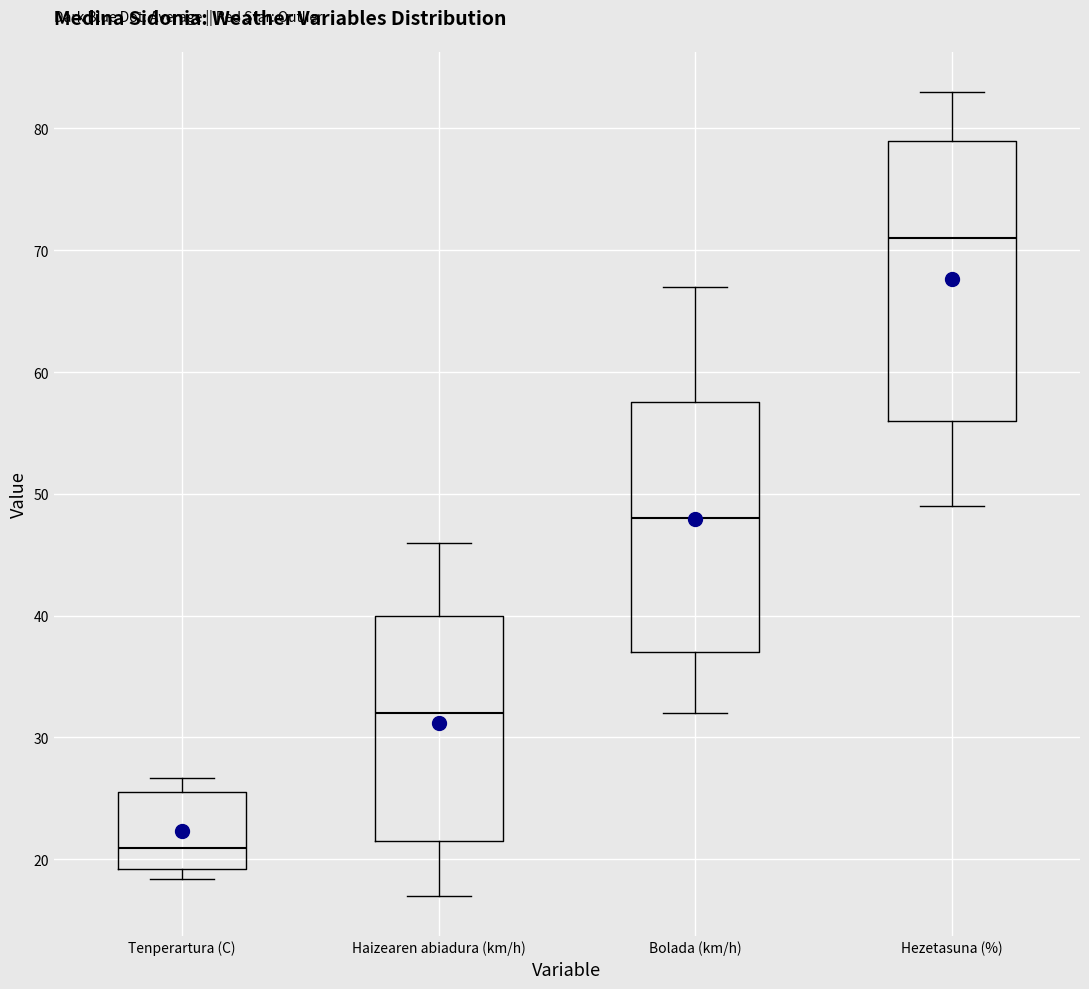

Reading left to right, transcribe this box plot: for each box, give where its median line is, the range the box spans, and where its two whiskers end, as read against the y-axis. The values are not printed on the chart, so give them approximately, as read against the axis.

Tenperartura (C): median 21, box 19 to 26, whiskers 18 to 27
Haizearen abiadura (km/h): median 32, box 22 to 40, whiskers 17 to 46
Bolada (km/h): median 48, box 37 to 58, whiskers 32 to 67
Hezetasuna (%): median 71, box 56 to 79, whiskers 49 to 83